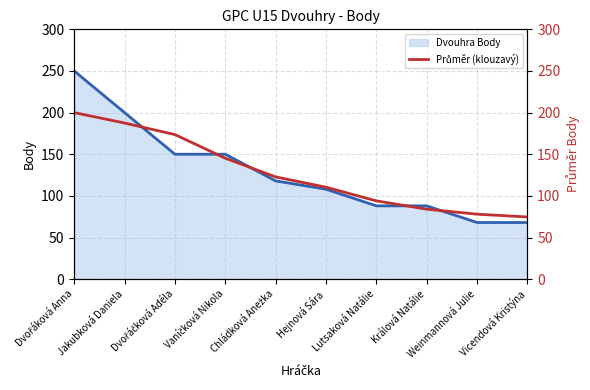

Which category has the lowest value across all series?

Vicendová Kristýna